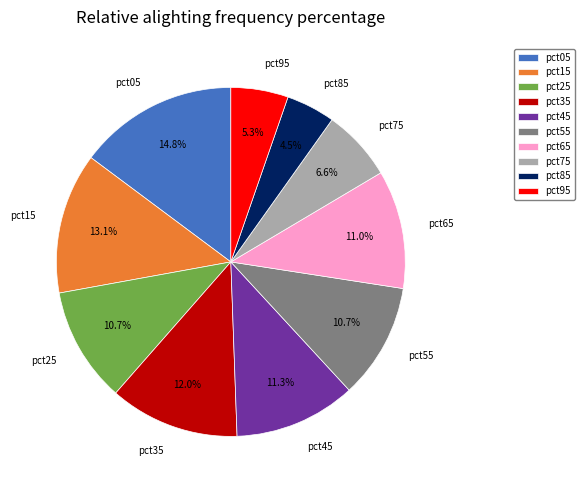

What is the smallest slice in the pie chart?

pct85